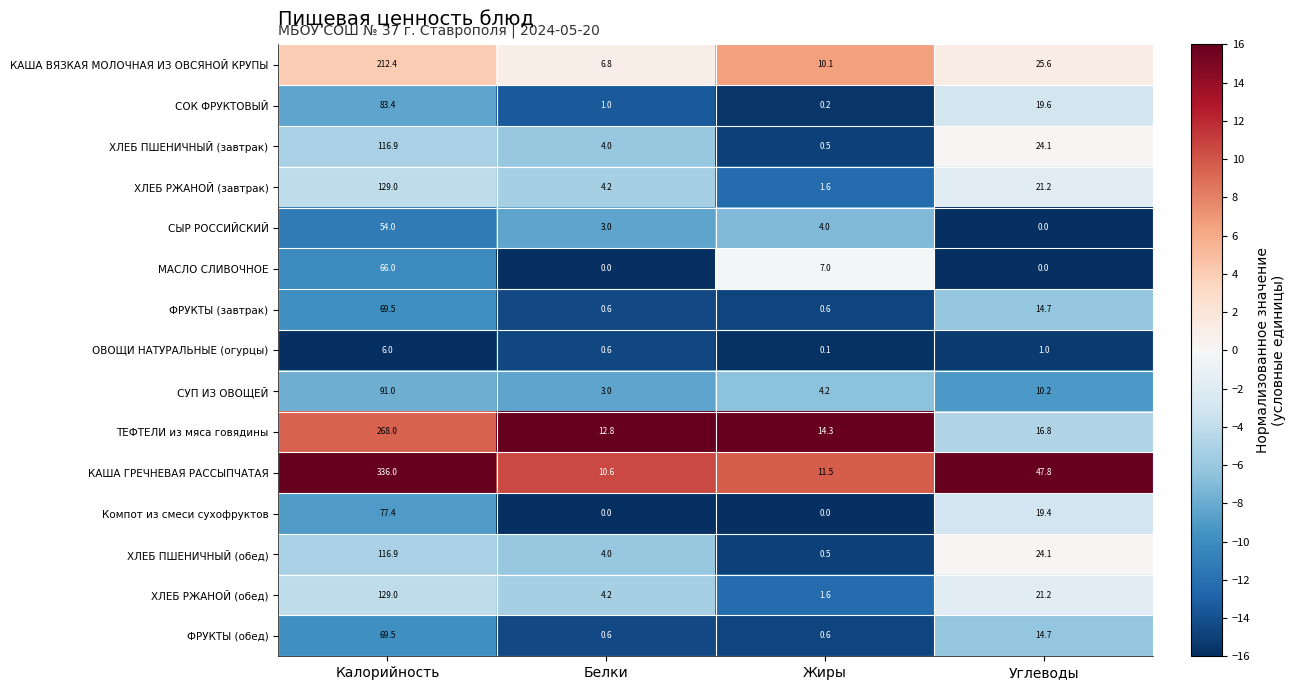

What is the maximum value shown in the chart?

336.0